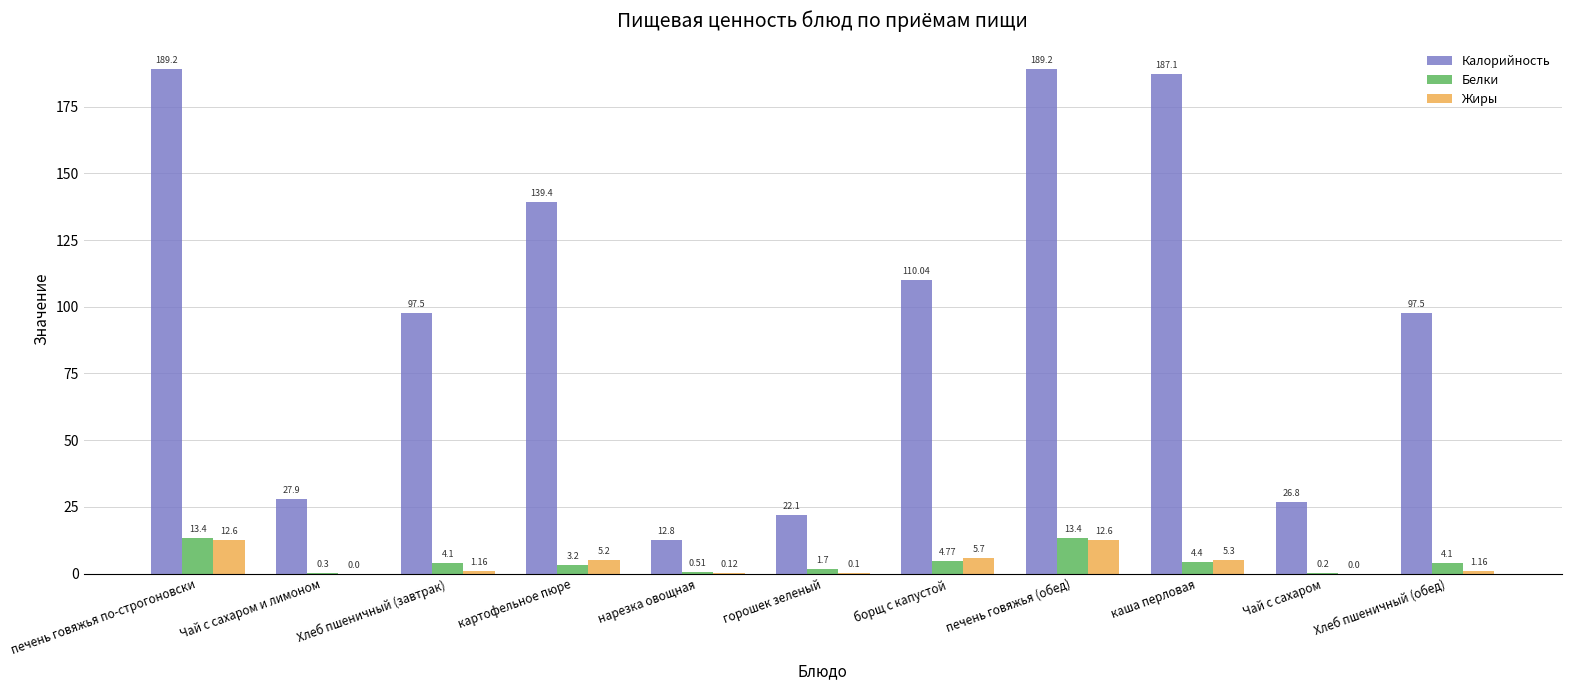

Is the value of Жиры at нарезка овощная greater than the value of Белки at Чай с сахаром?

No